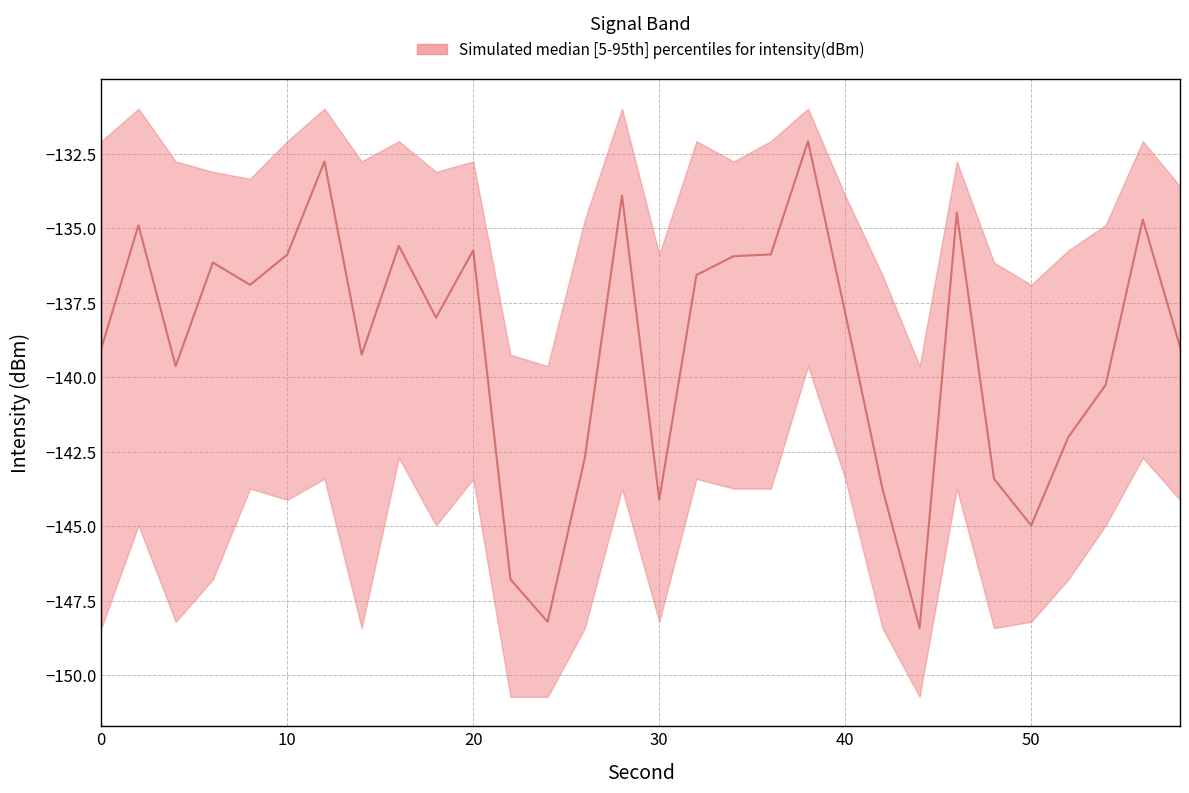

Between 28 and 14, which is larger?

28